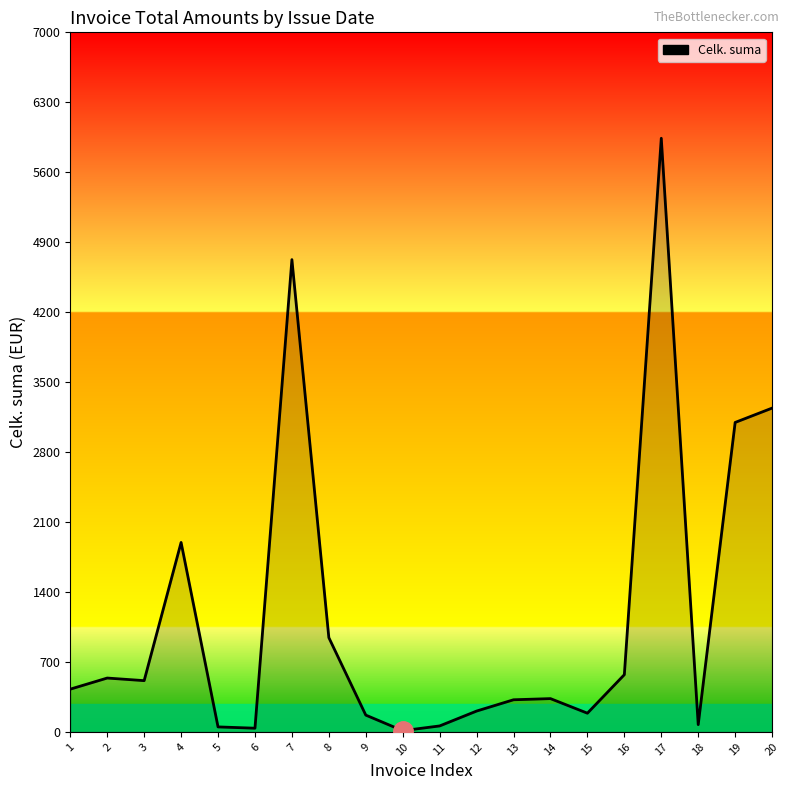

The value at 3 is 512.9. True or false?

True